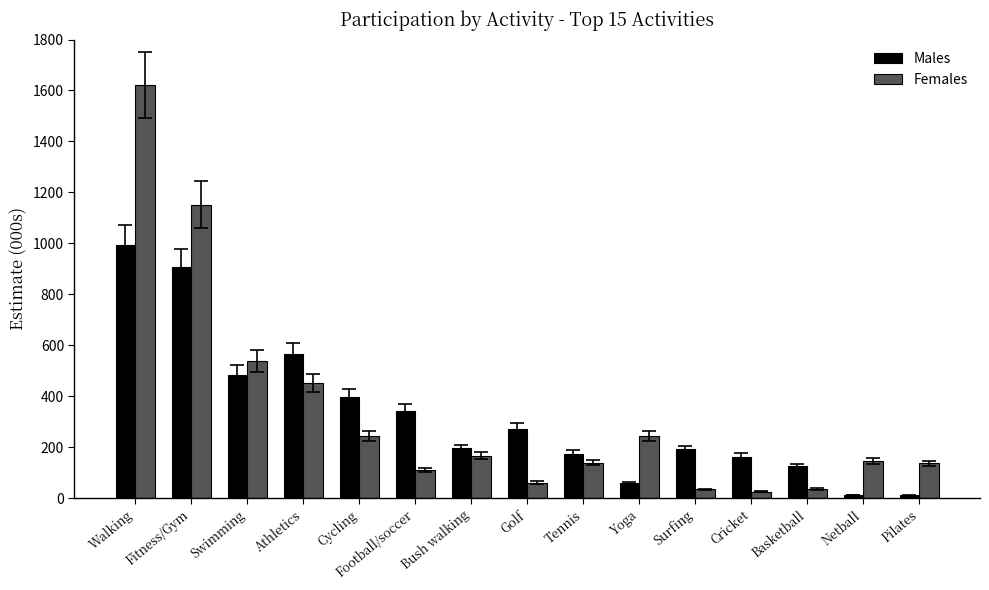

At which category is the sum across all series the highest?

Walking